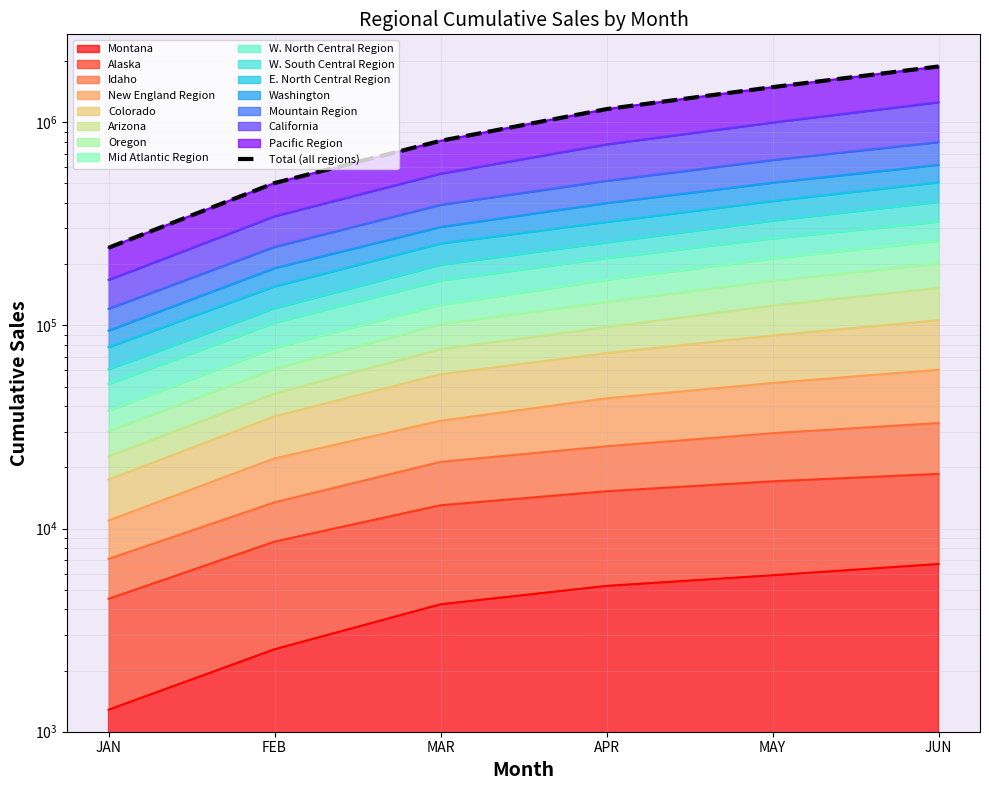

What is the average value?

1014304.8